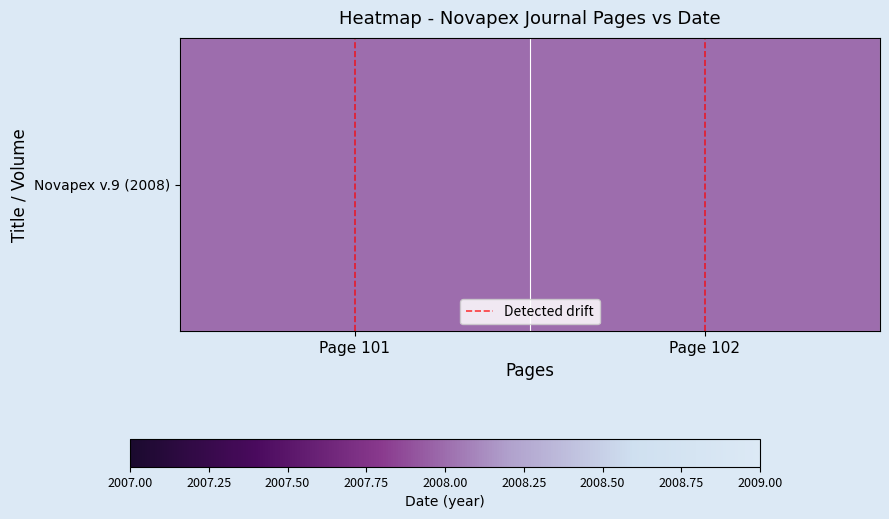

Rank the categories by Novapex v.9 (2008) value from highest to lowest.

Page 101, Page 102